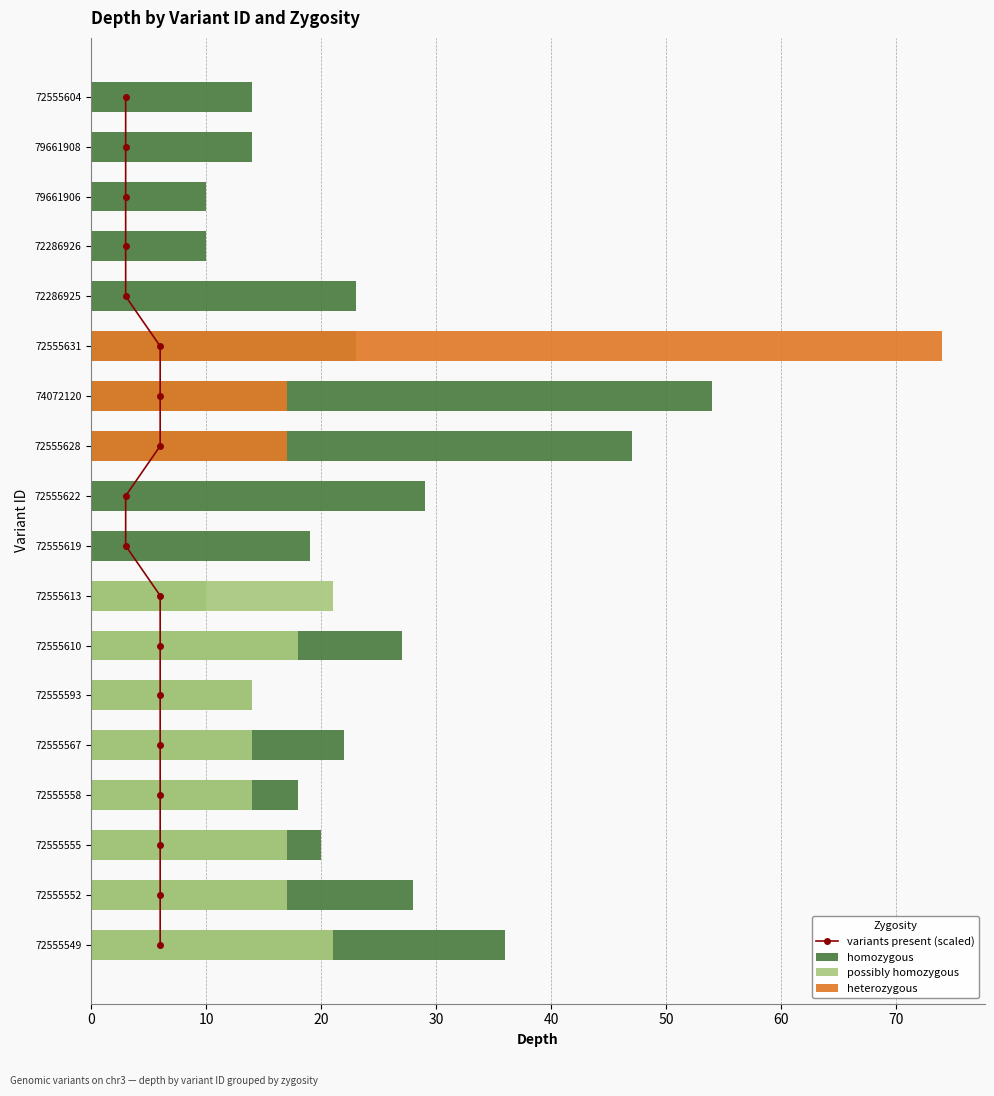

The value of homozygous at 79661908 is 14. True or false?

True